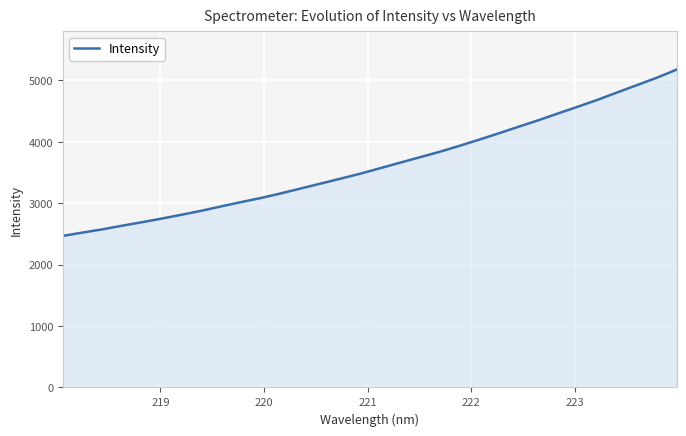

What is the maximum value shown in the chart?

5176.9